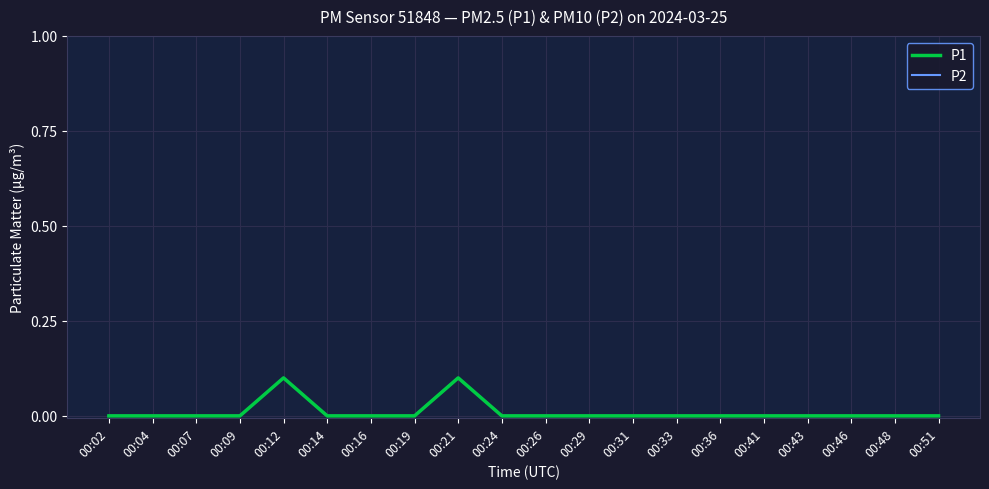

True or false: P2 has a value of 0.0 at 00:02.

False